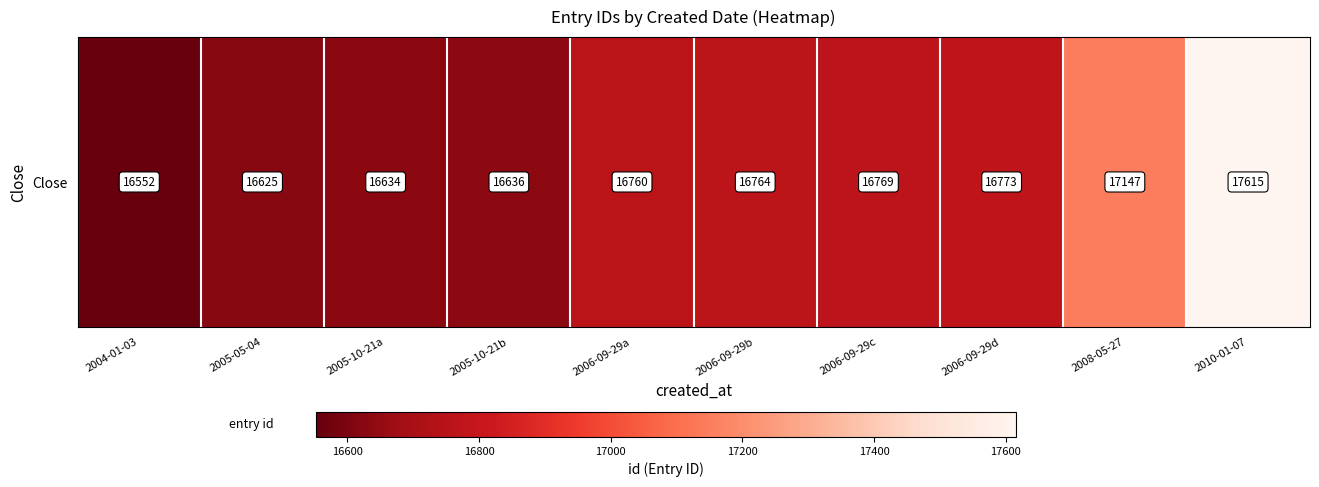

Is it true that the value at 2008-05-27 is 28435?

False